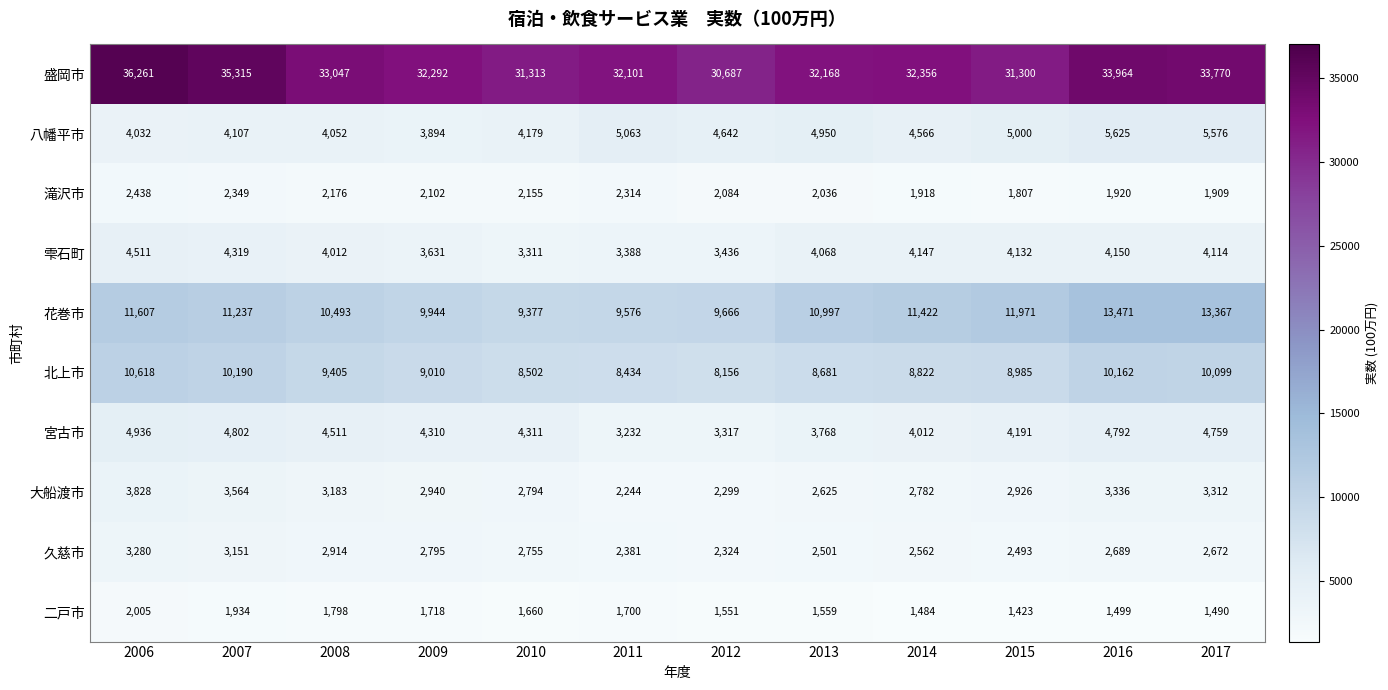

What is the difference between the 大船渡市 values at 2008 and 2010?

389